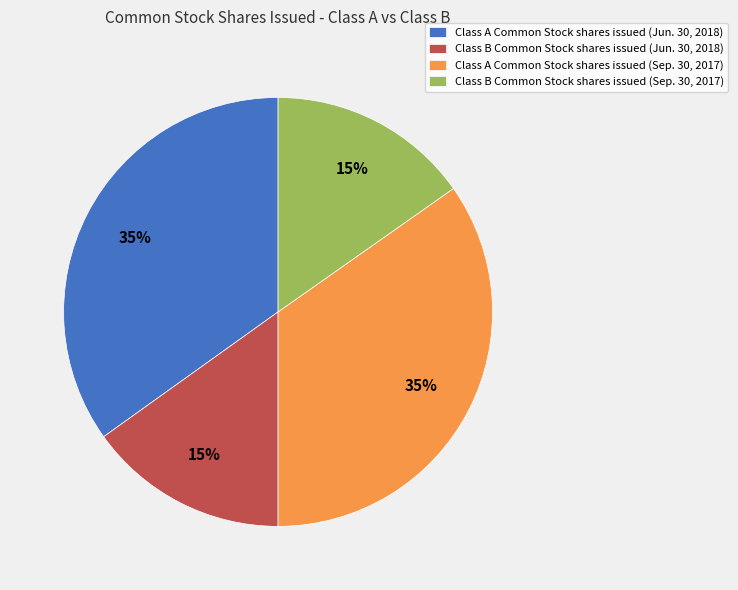

Approximately how many times larger is the value at Class A Common Stock shares issued (Sep. 30, 2017) compared to Class B Common Stock shares issued (Jun. 30, 2018)?

2.3